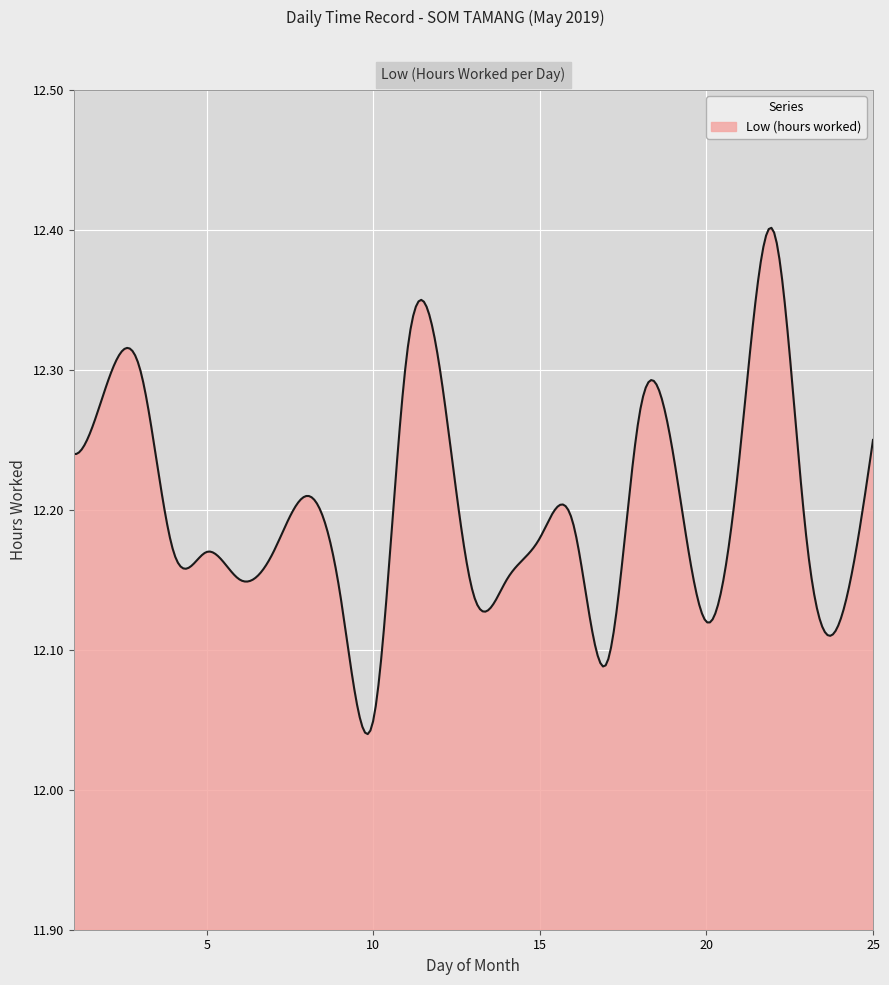

What is the difference between the maximum and minimum values?

0.4